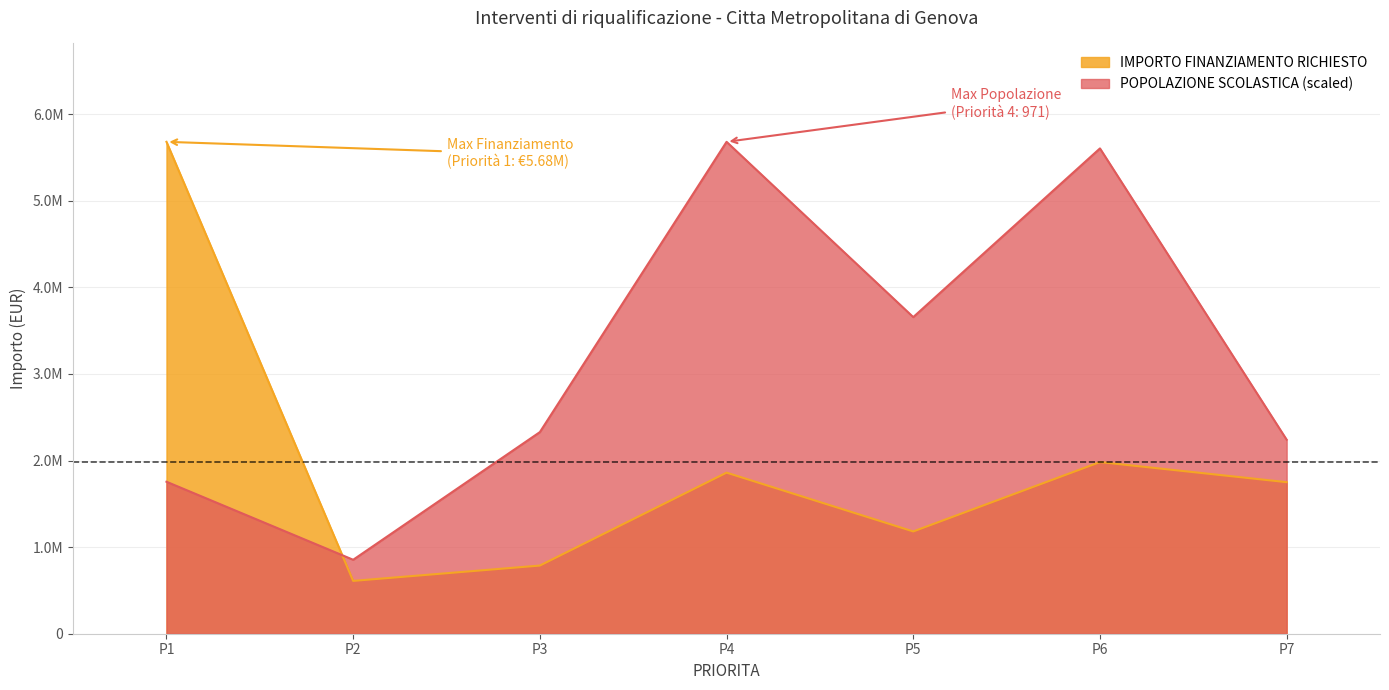

Which series changed the most between P1 and P5?

IMPORTO FINANZIAMENTO RICHIESTO